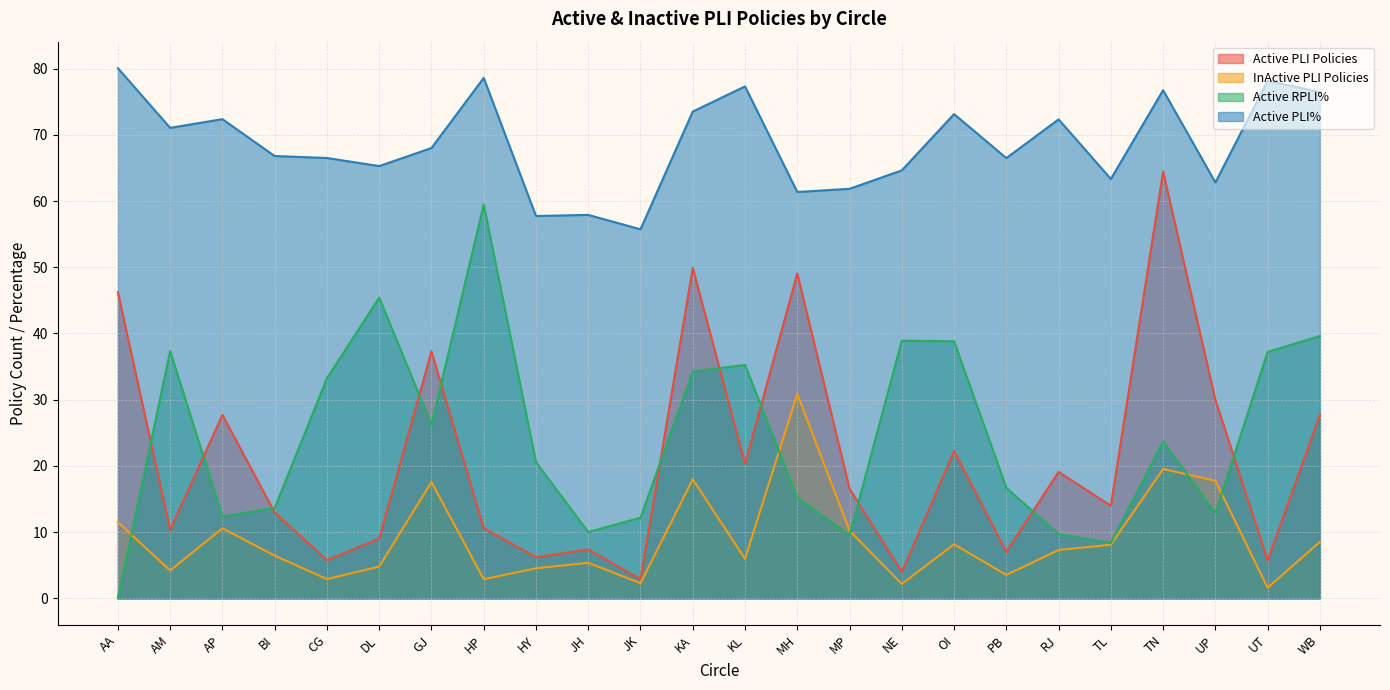

Reading left to right, extract all data points from this chart.

Active PLI Policies: 46.2	10.3	27.7	13.0	5.8	9.0	37.3	10.6	6.2	7.4	2.9	49.9	20.4	49.0	16.6	4.0	22.2	7.0	19.1	14.0	64.4	30.0	5.8	27.7
InActive PLI Policies: 11.5	4.2	10.6	6.5	2.9	4.8	17.6	2.9	4.5	5.4	2.3	18.0	6.0	30.9	10.2	2.2	8.2	3.5	7.3	8.1	19.5	17.8	1.6	8.5
Active RPLI%: 0.0	37.3	12.4	13.6	33.2	45.4	26.3	59.5	20.6	10.0	12.2	34.3	35.2	15.2	9.5	38.9	38.8	16.7	9.7	8.4	23.7	12.9	37.2	39.6
Active PLI%: 80.1	71.0	72.4	66.8	66.5	65.3	68.0	78.6	57.7	57.9	55.7	73.5	77.3	61.4	61.8	64.6	73.1	66.5	72.3	63.3	76.7	62.8	78.1	76.5